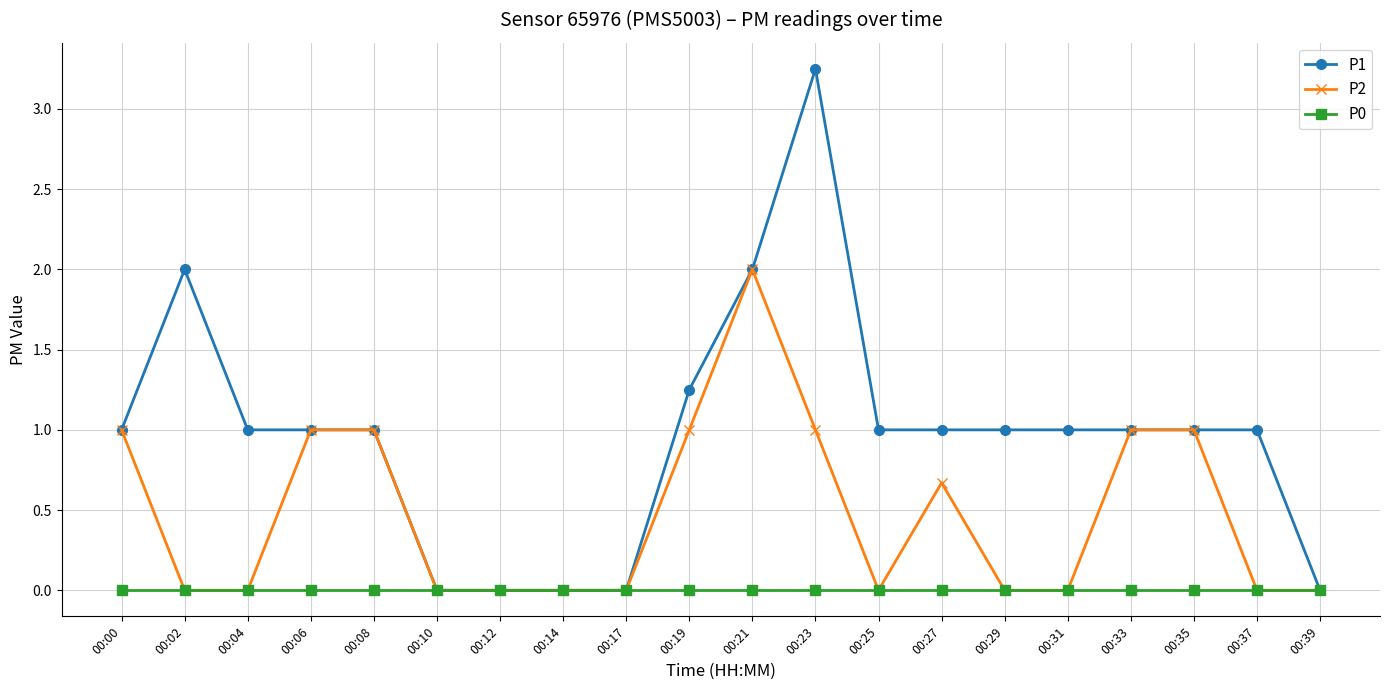

Which series has the largest range (max minus min)?

P1